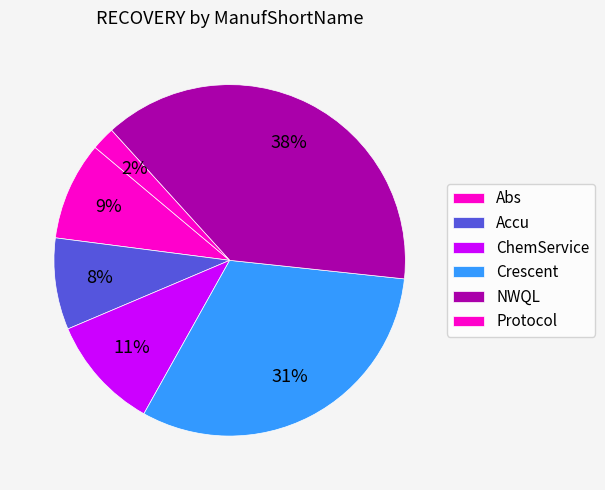

How many segments does this pie chart have?

6